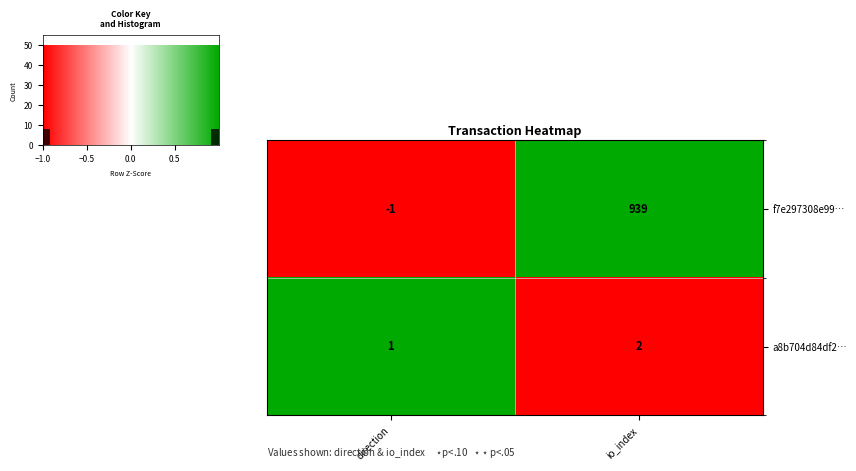

At which label does a8b704d84df2… reach its peak?

io_index